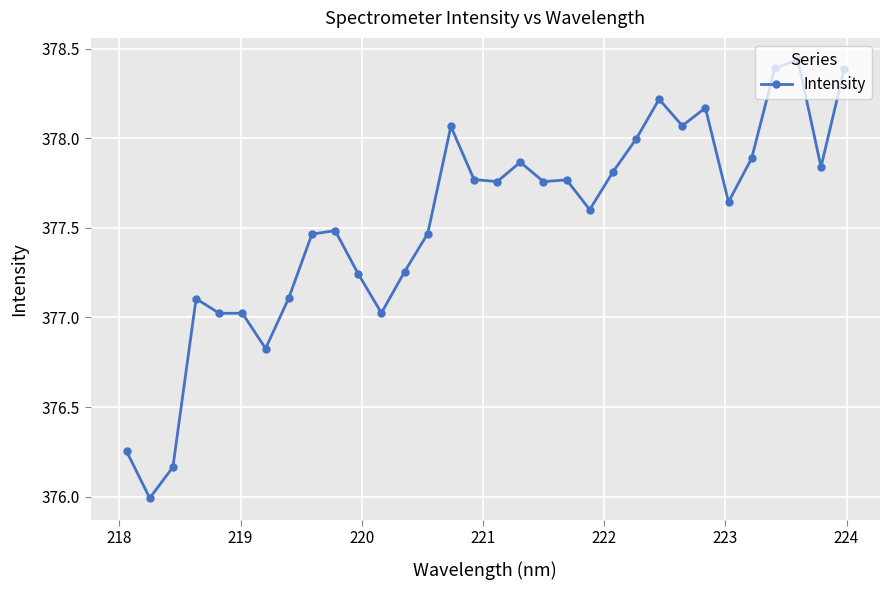

What is the difference between the maximum and second lowest values?

2.3